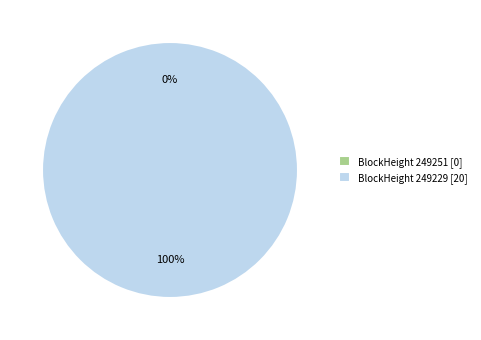

Count the number of slices in the pie.

2